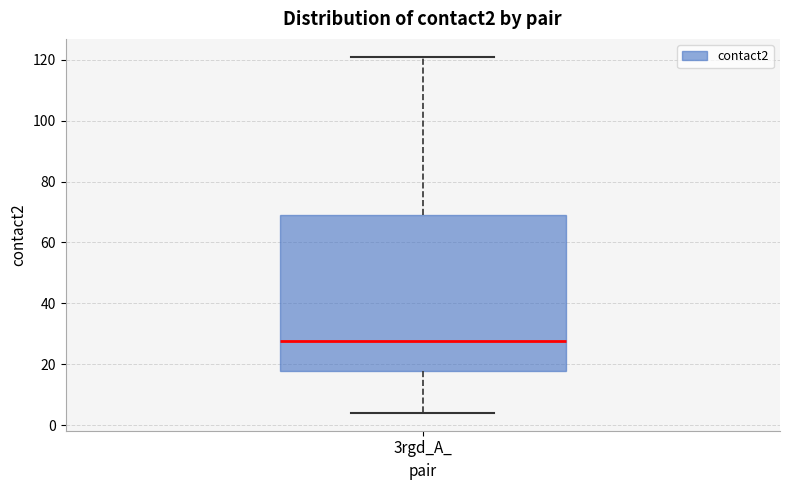

Read this box plot against the y-axis: the position of the median line, the range covered by the box, and the ends of both whiskers. The values are not printed on the chart, so give them approximately, as read against the axis.

median 28, box 18 to 70, whiskers 4 to 122